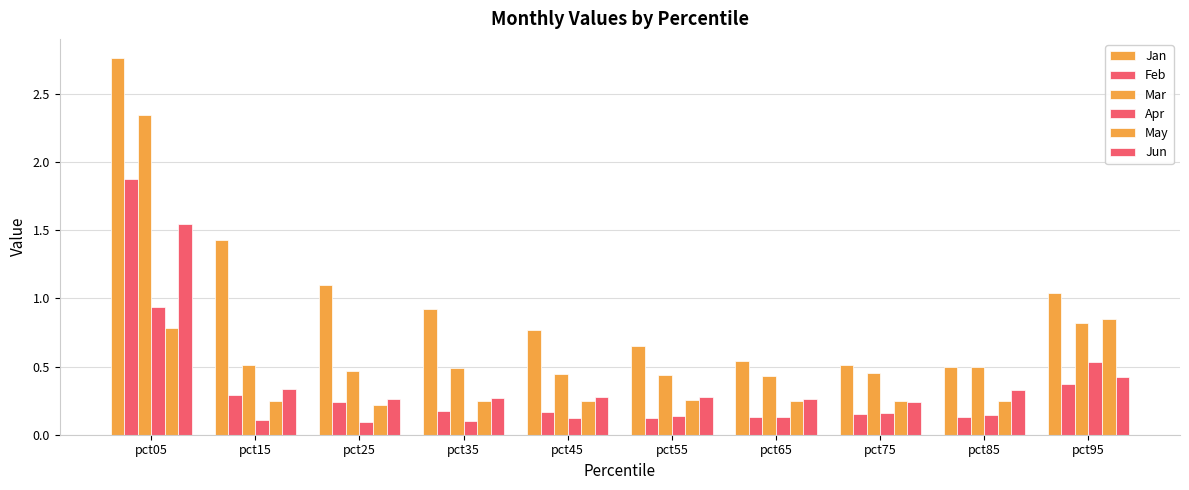

Which series has the largest range (max minus min)?

Jan